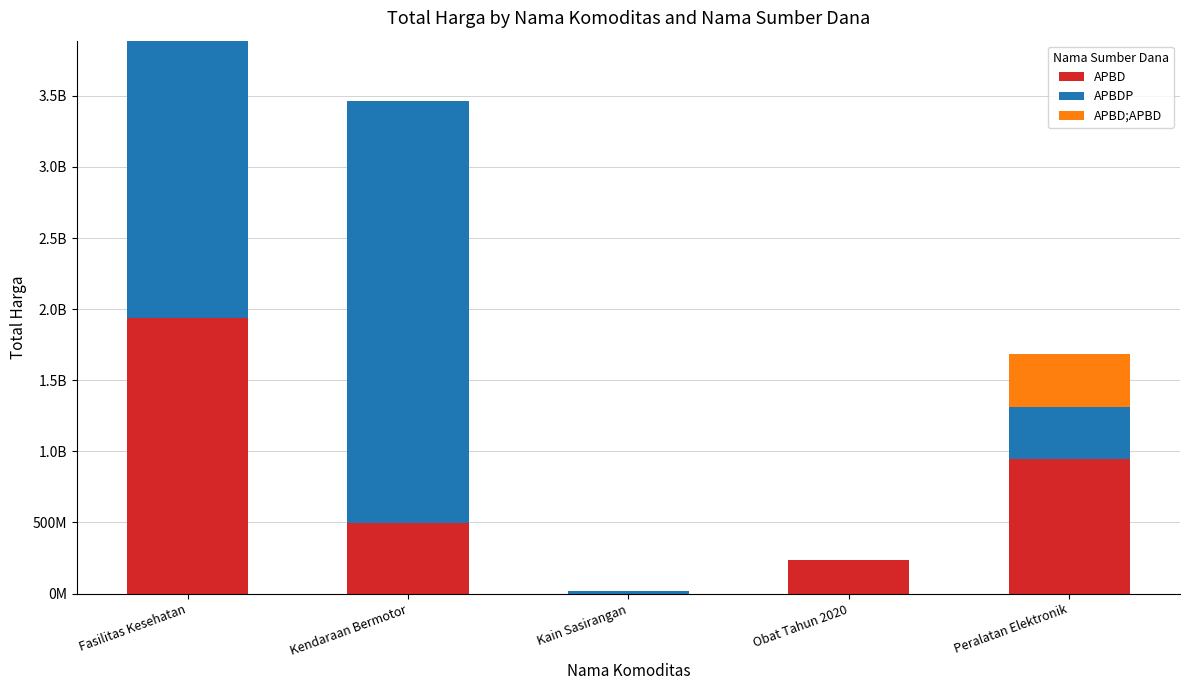

Are the bars grouped side by side (vs. stacked)?

No